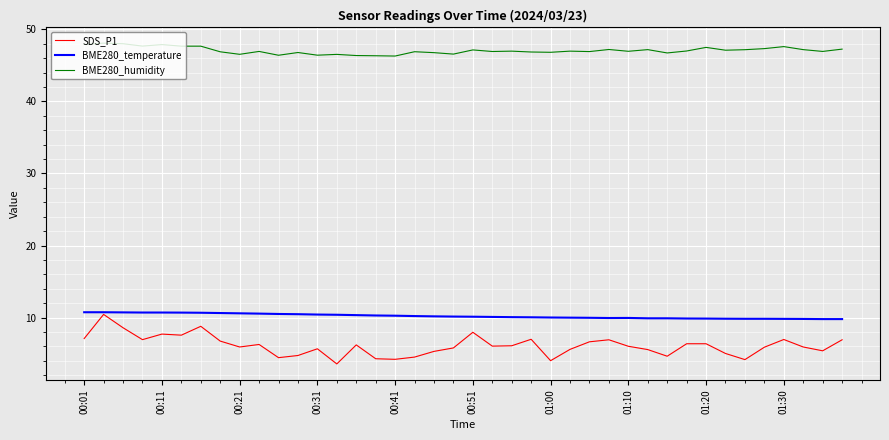

True or false: SDS_P1 and BME280_humidity intersect in this chart.

False